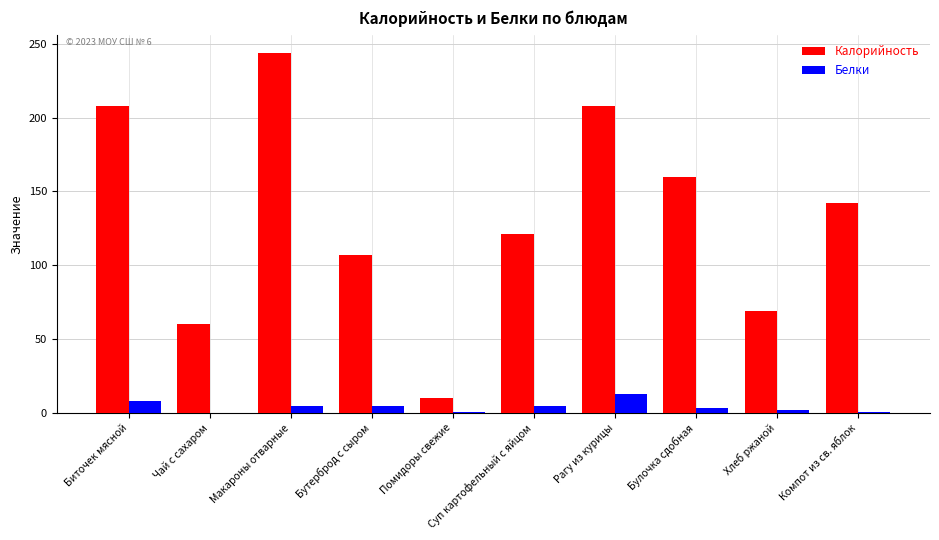

What is the spread (max minus min) of values at Помидоры свежие?

9.6